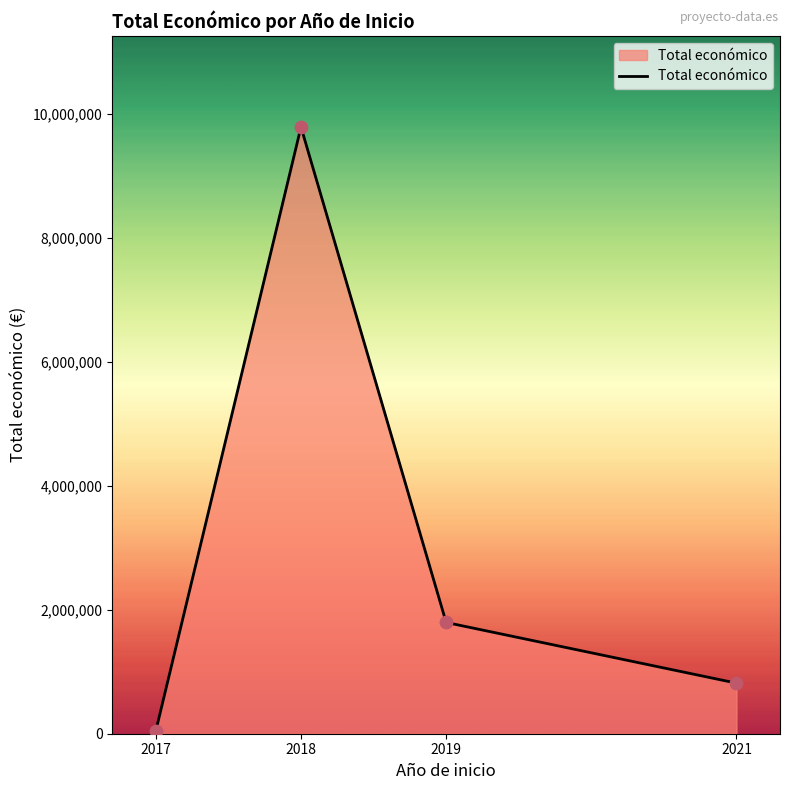

Between 2018 and 2017, which is larger?

2018